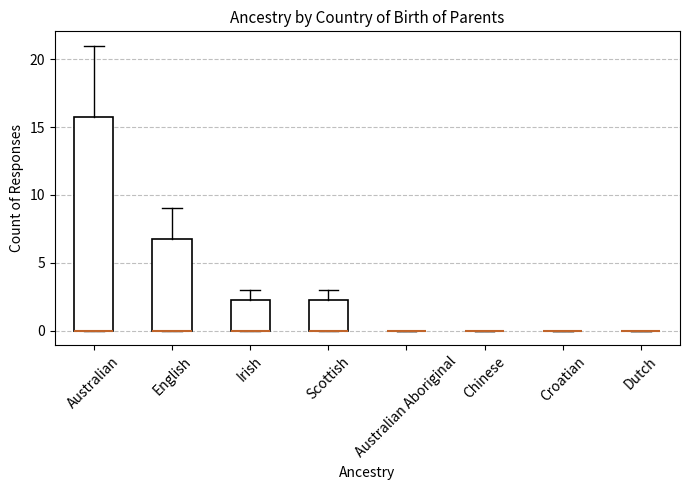

Where is the lower edge of the box for Irish on the y-axis? The values are not printed on the chart, so give them approximately, as read against the axis.

0.0